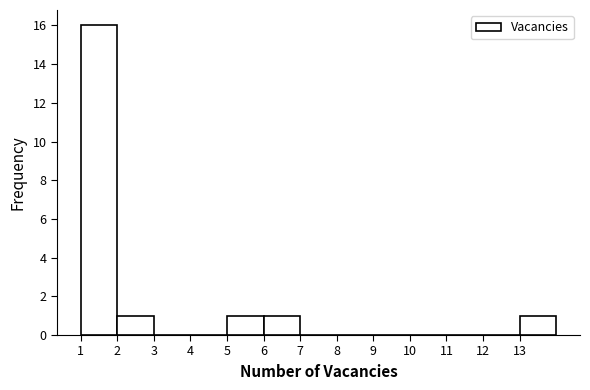

Reading left to right, list every bar in this chart as the range it spans on the x-axis followed by its height. The values are not printed on the chart, so give them approximately, as read against the axis.

1 to 2: 16
2 to 3: 1
3 to 4: 0
4 to 5: 0
5 to 6: 1
6 to 7: 1
7 to 8: 0
8 to 9: 0
9 to 10: 0
10 to 11: 0
11 to 12: 0
12 to 13: 0
13 to 14: 1